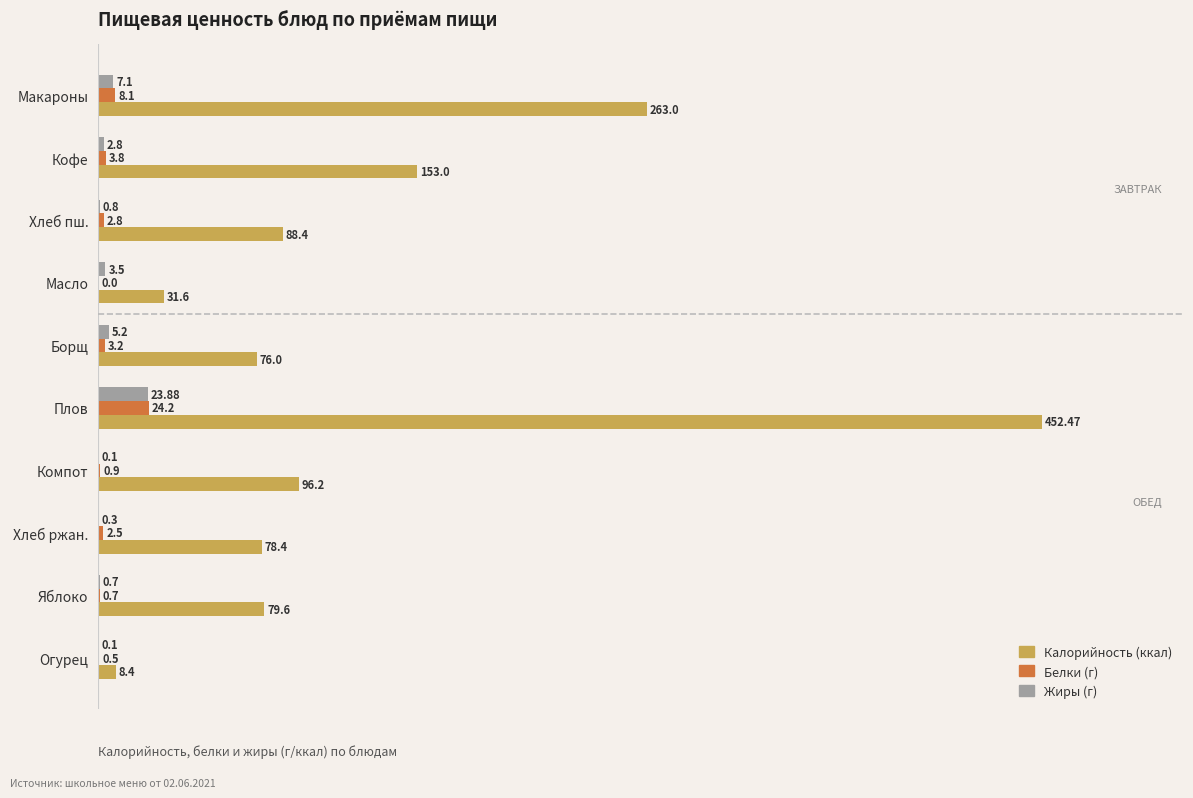

At which category is the sum across all series the highest?

Плов